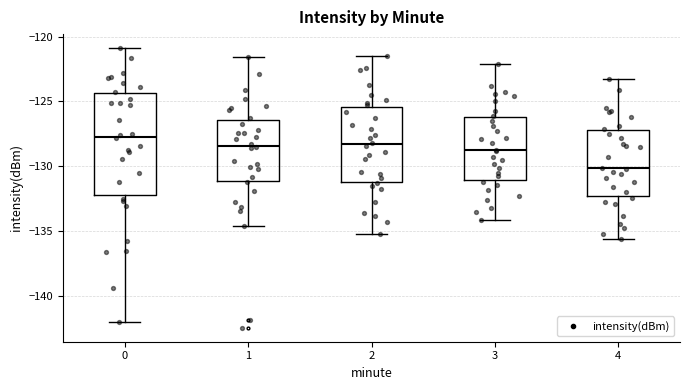

Comparing the boxes themselves (not the whiskers), which one is the tallest?

0